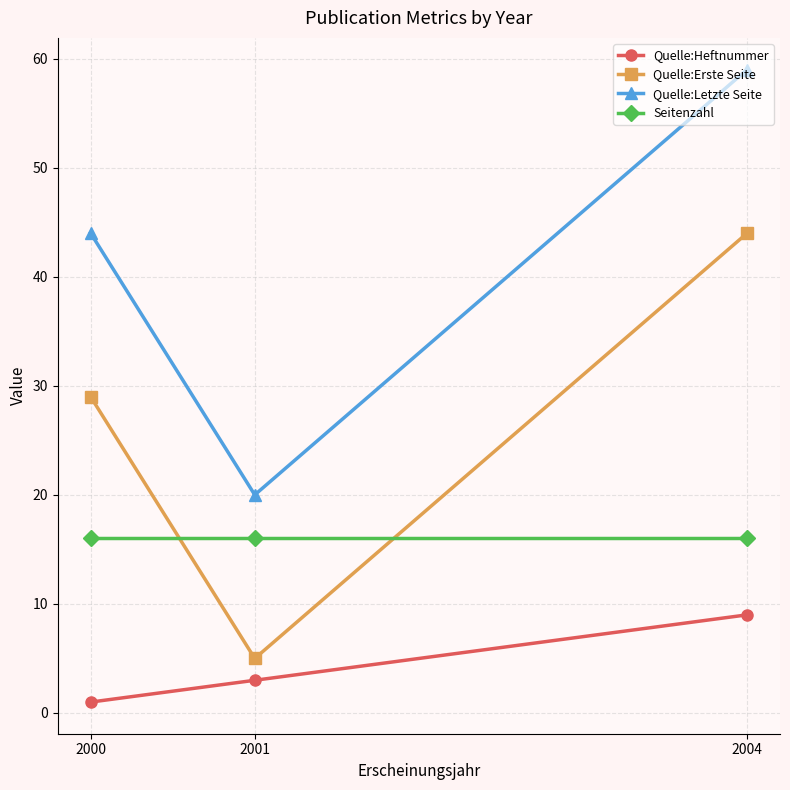

What are all the series names shown in the legend?

Quelle:Heftnummer, Quelle:Erste Seite, Quelle:Letzte Seite, Seitenzahl